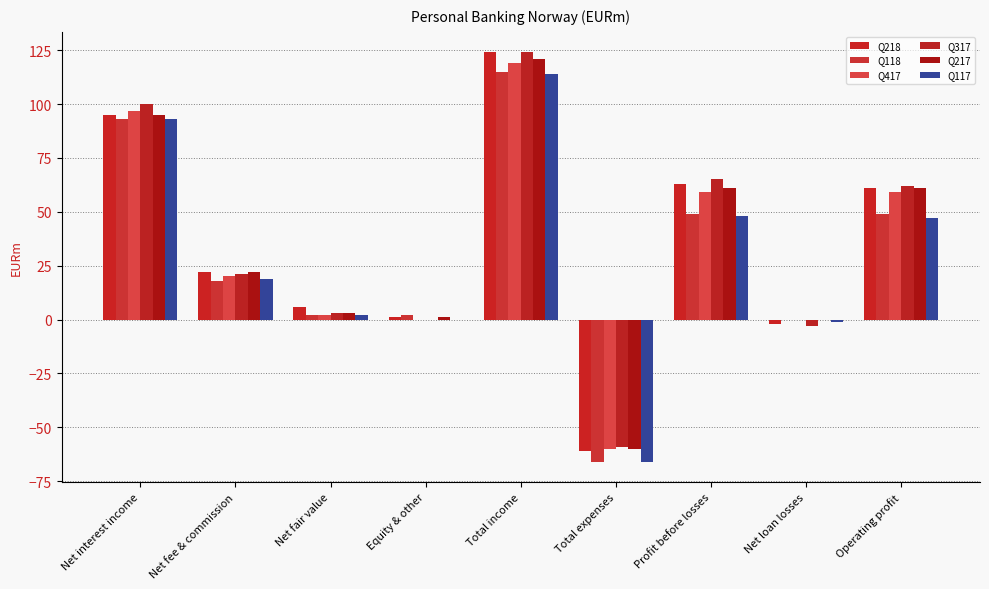

Does the chart contain stacked bars?

No